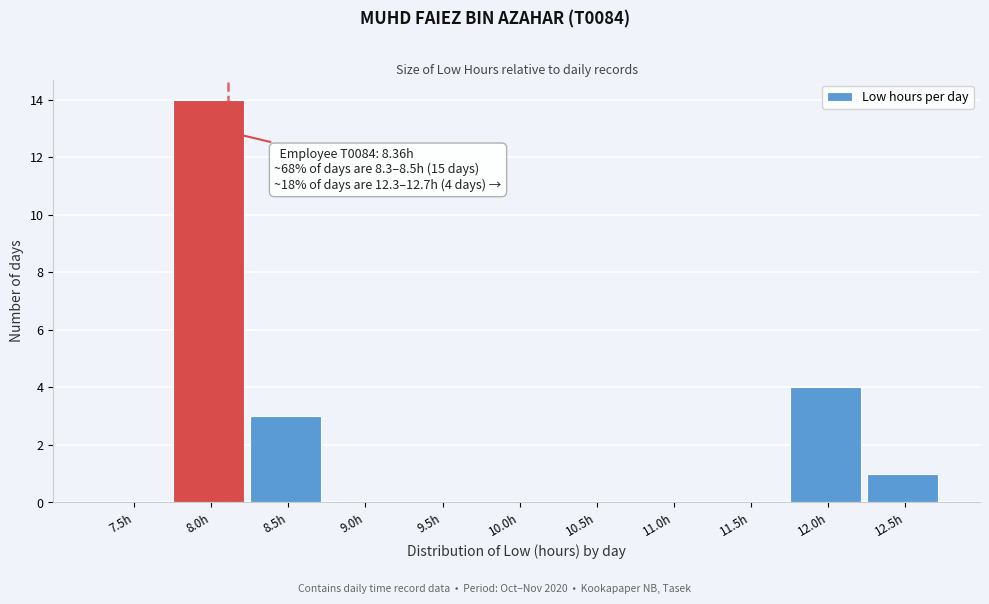

Reading right to left, what are all the values shown in this chart?

12.5h=1	12.0h=4	11.5h=0	11.0h=0	10.5h=0	10.0h=0	9.5h=0	9.0h=0	8.5h=3	8.0h=14	7.5h=0